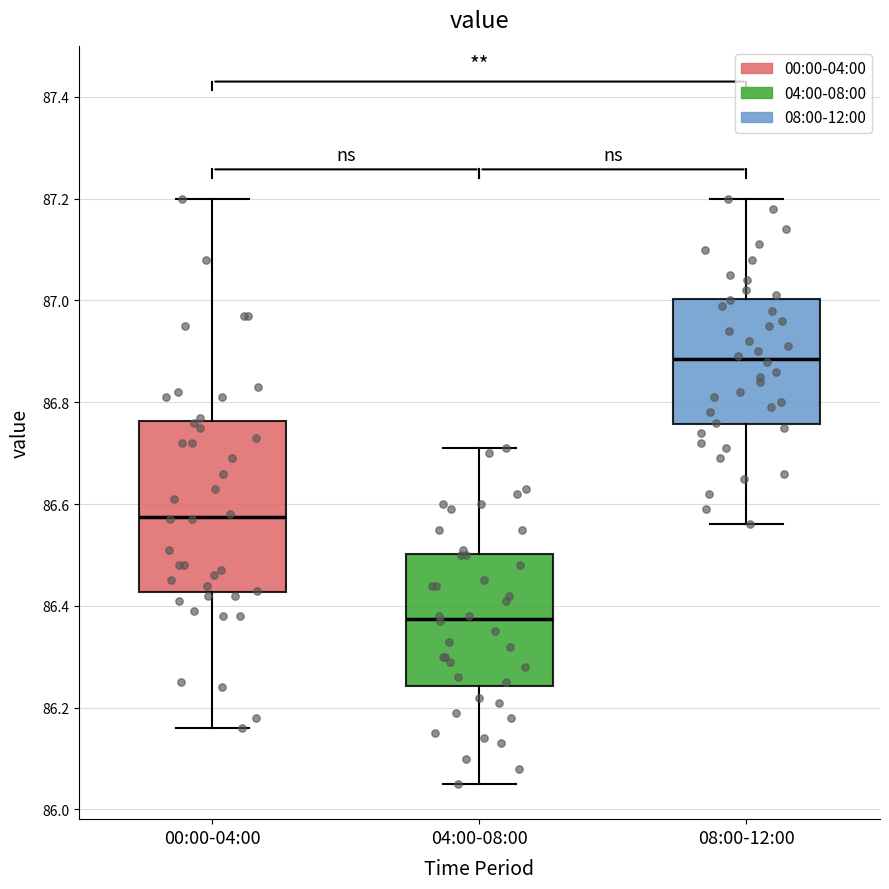

Reading left to right, transcribe this box plot: for each box, give where its median line is, the range the box spans, and where its two whiskers end, as read against the y-axis. The values are not printed on the chart, so give them approximately, as read against the axis.

00:00-04:00: median 86.58, box 86.42 to 86.76, whiskers 86.16 to 87.20
04:00-08:00: median 86.38, box 86.24 to 86.50, whiskers 86.06 to 86.72
08:00-12:00: median 86.88, box 86.76 to 87.00, whiskers 86.56 to 87.20